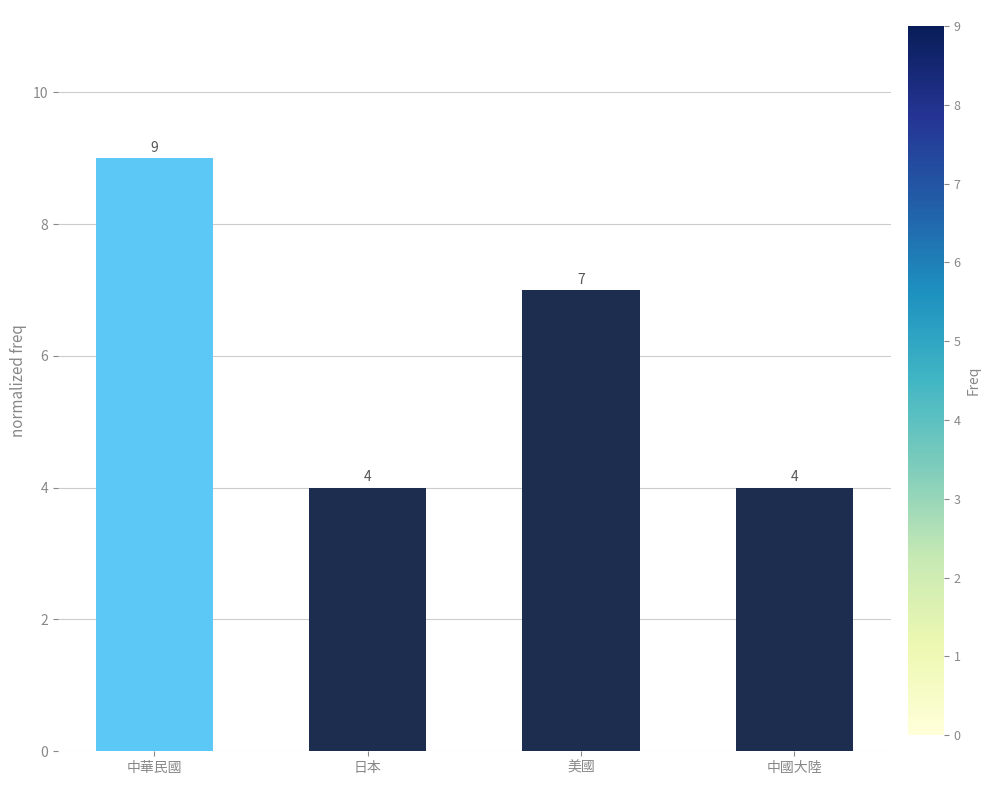

Which category has the highest value across all series?

中華民國